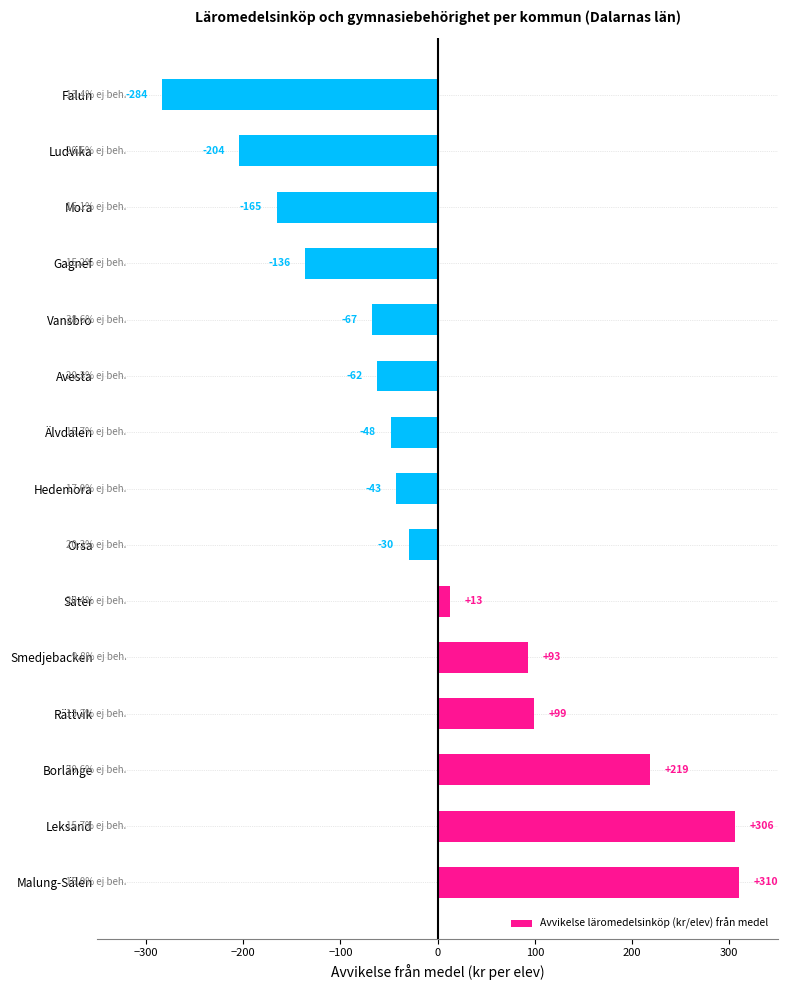

What is the approximate value at Smedjebacken?

93.4